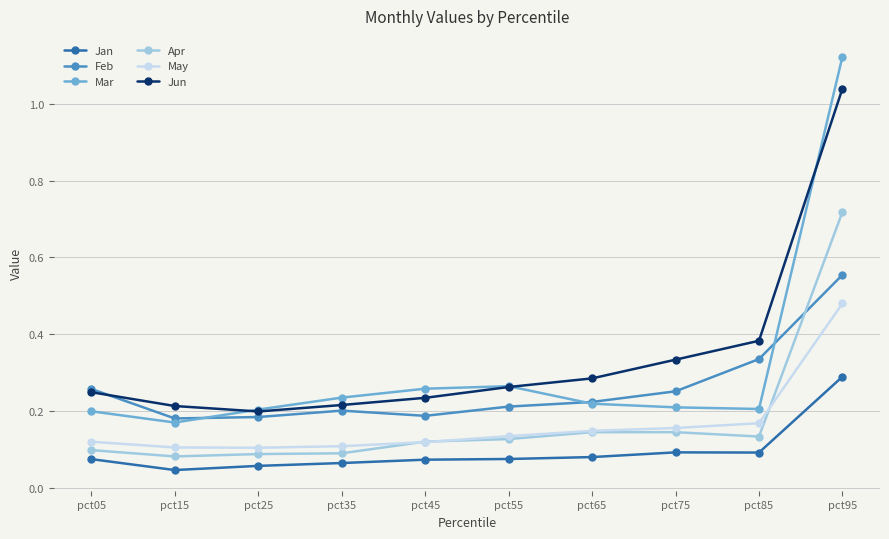

Rank the series by their maximum value, from highest to lowest.

Mar, Jun, Apr, Feb, May, Jan